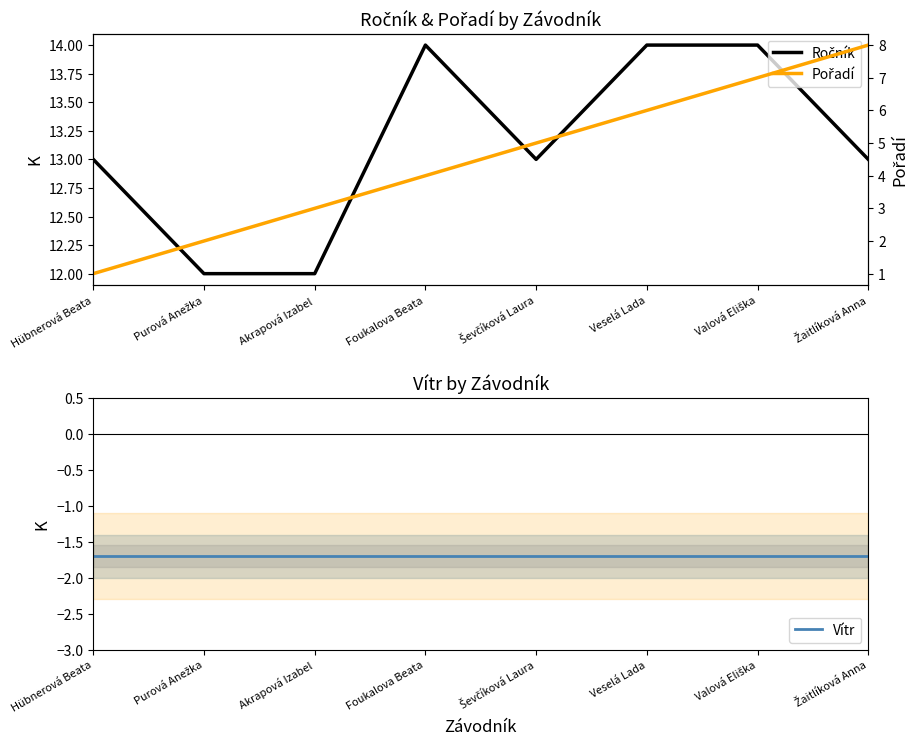

Rank the series by their average value, from lowest to highest.

Vítr, Pořadí, Ročník